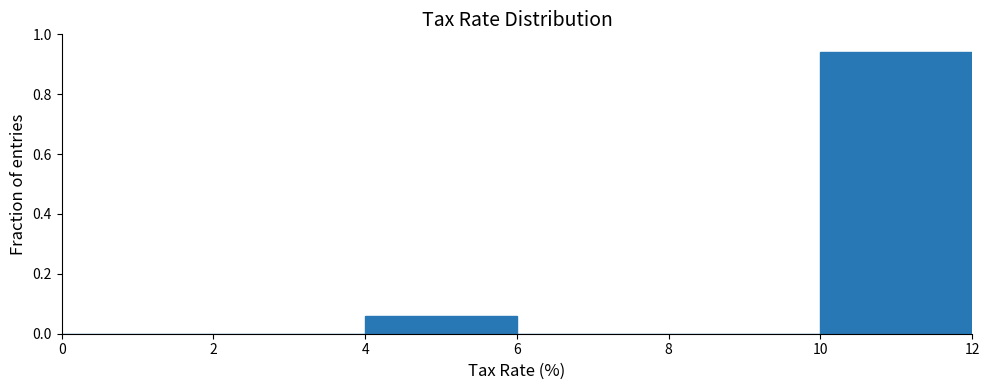

Over which range of the x-axis is the bar tallest?

10 to 12